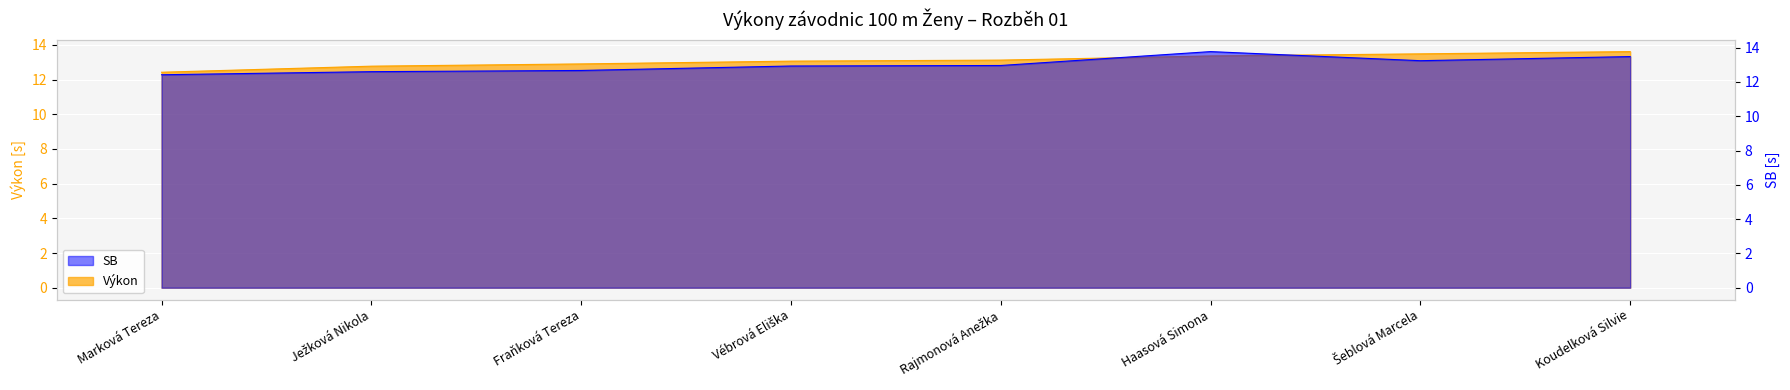

At which label is Výkon closest to 13?

Vébrová Eliška